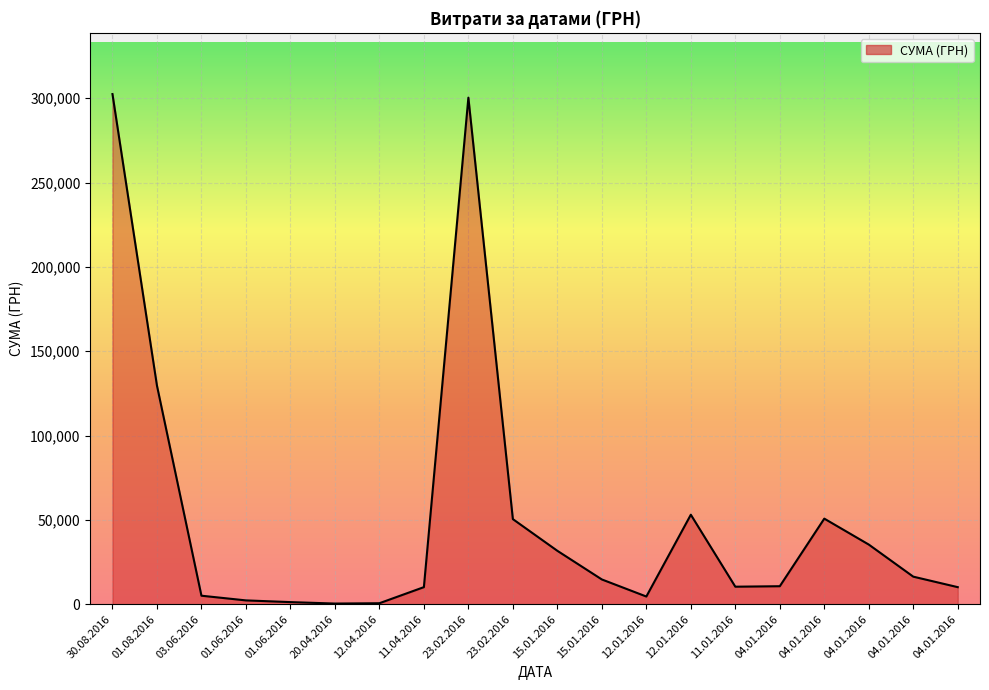

How many interior local peaks (higher than both neighbors) does the data have?

3